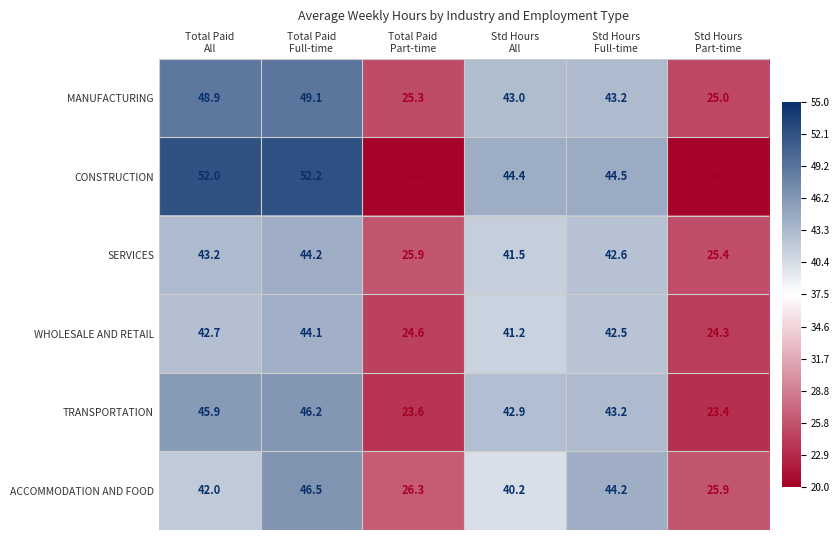

Which series has the largest total across all categories?

MANUFACTURING